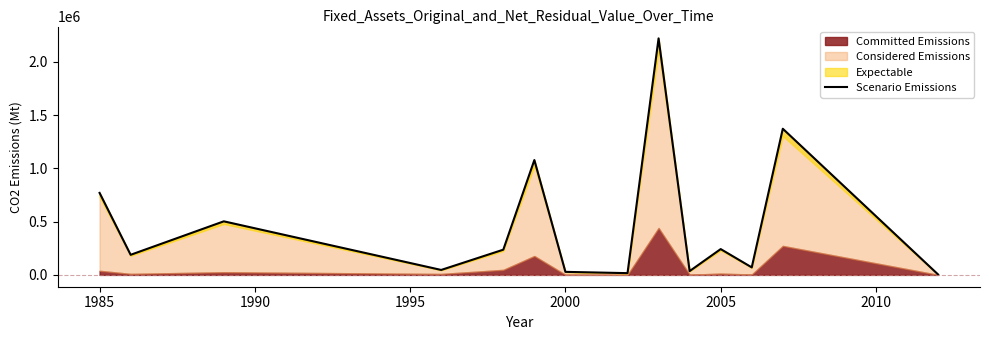

What position from the right is 2005?

4